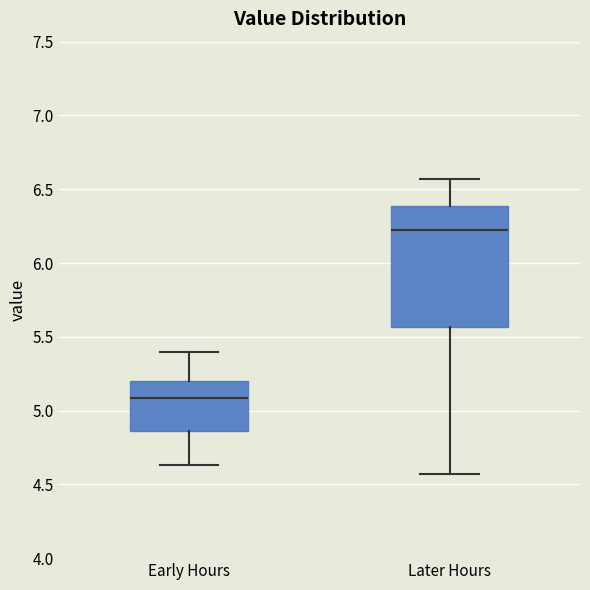

Which box's median line is the highest?

Later Hours